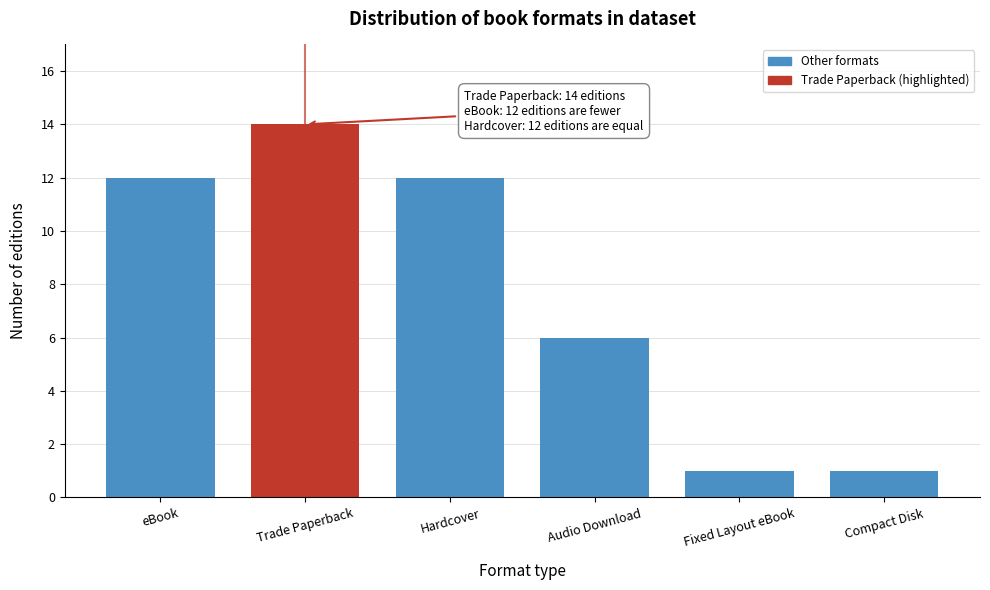

Reading right to left, what are all the values shown in this chart?

Compact Disk=1	Fixed Layout eBook=1	Audio Download=6	Hardcover=12	Trade Paperback=14	eBook=12